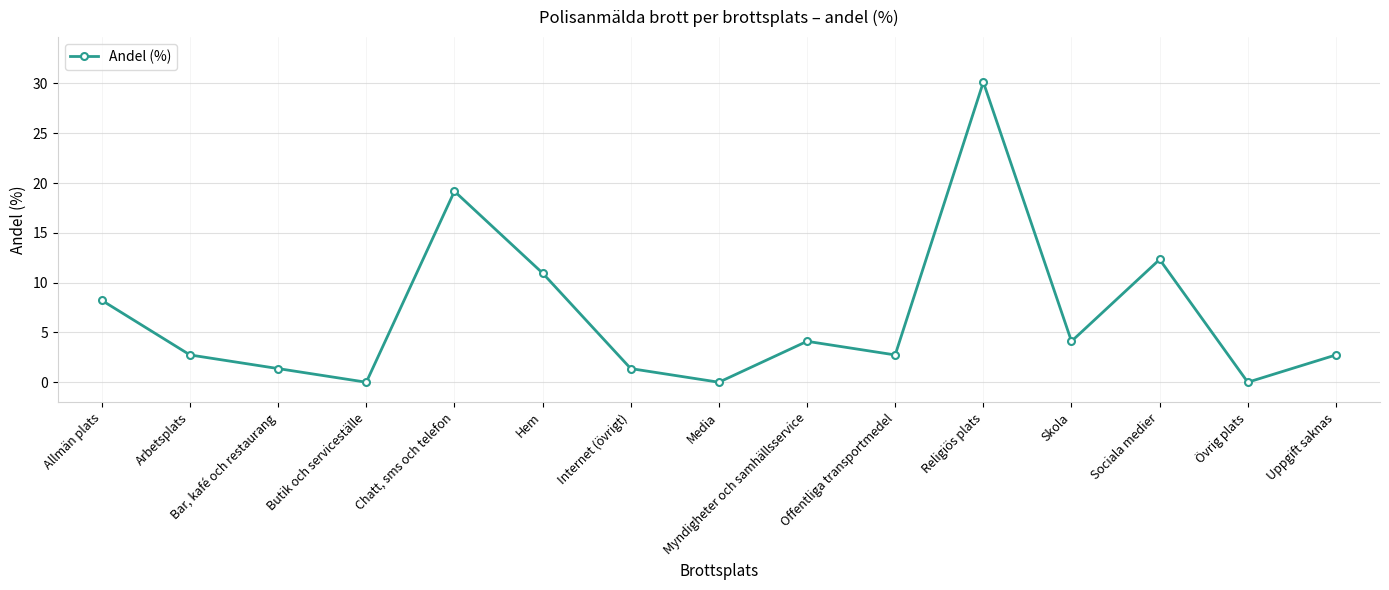

The chart shows a value of 1.5 at Arbetsplats. True or false?

False